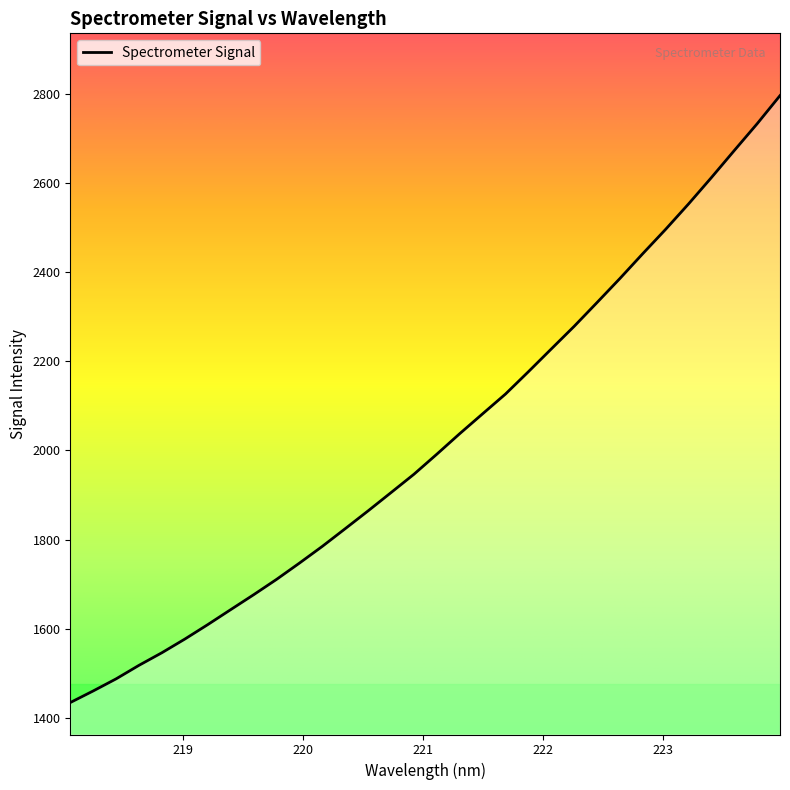

What is the difference between the maximum and minimum values?

1362.4